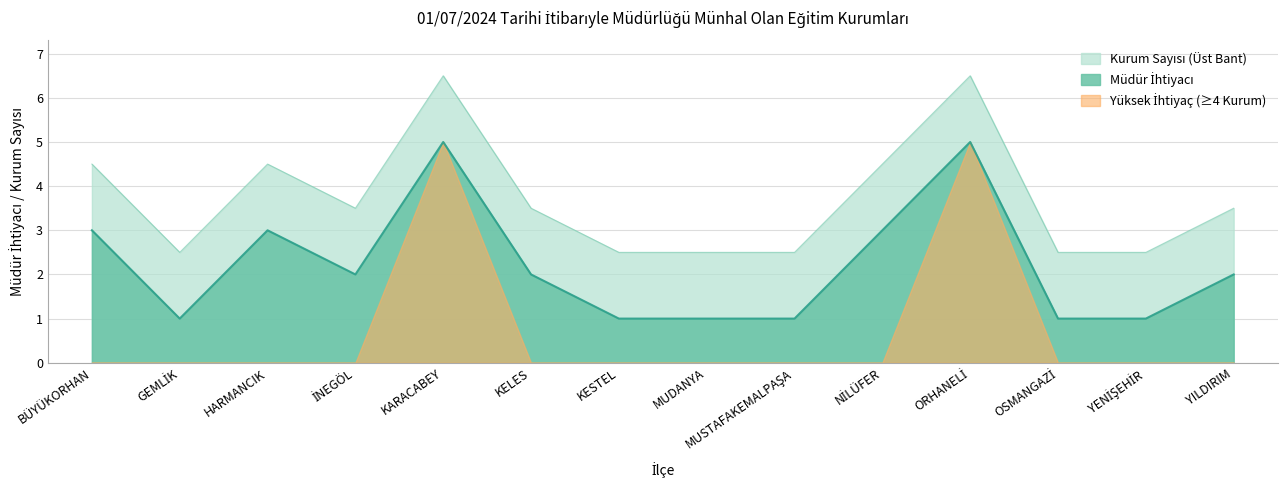

What is the greatest value displayed?

6.5